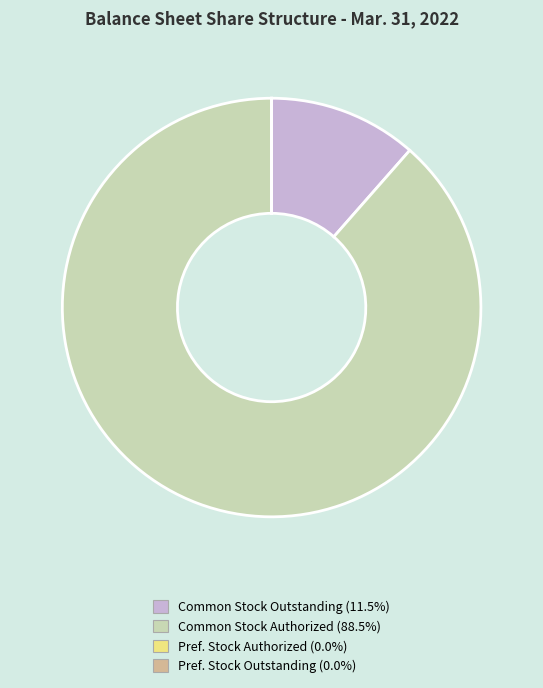

Is Common Stock Authorized (88.5%) the majority of the pie?

Yes